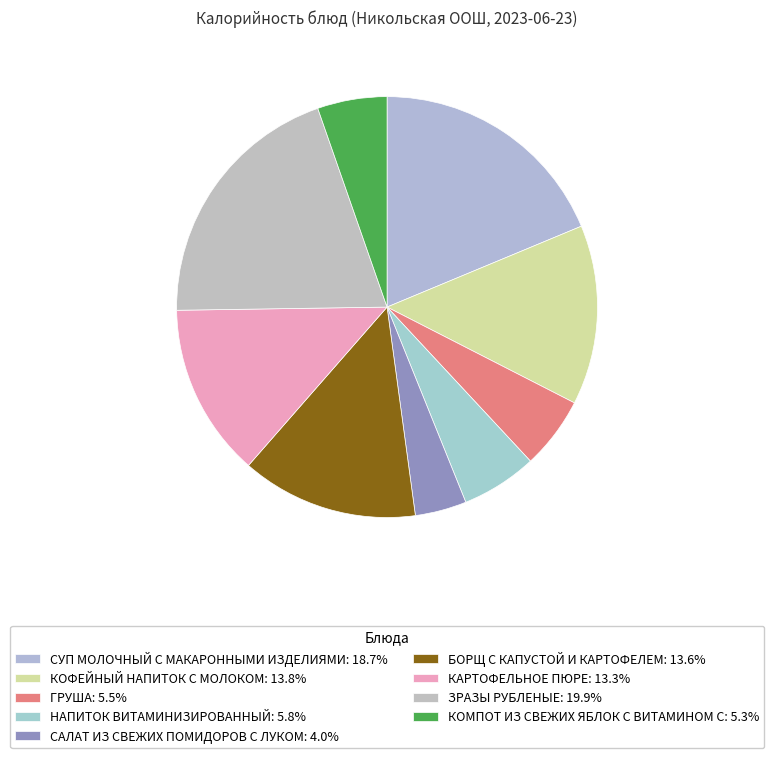

How many segments does this pie chart have?

9